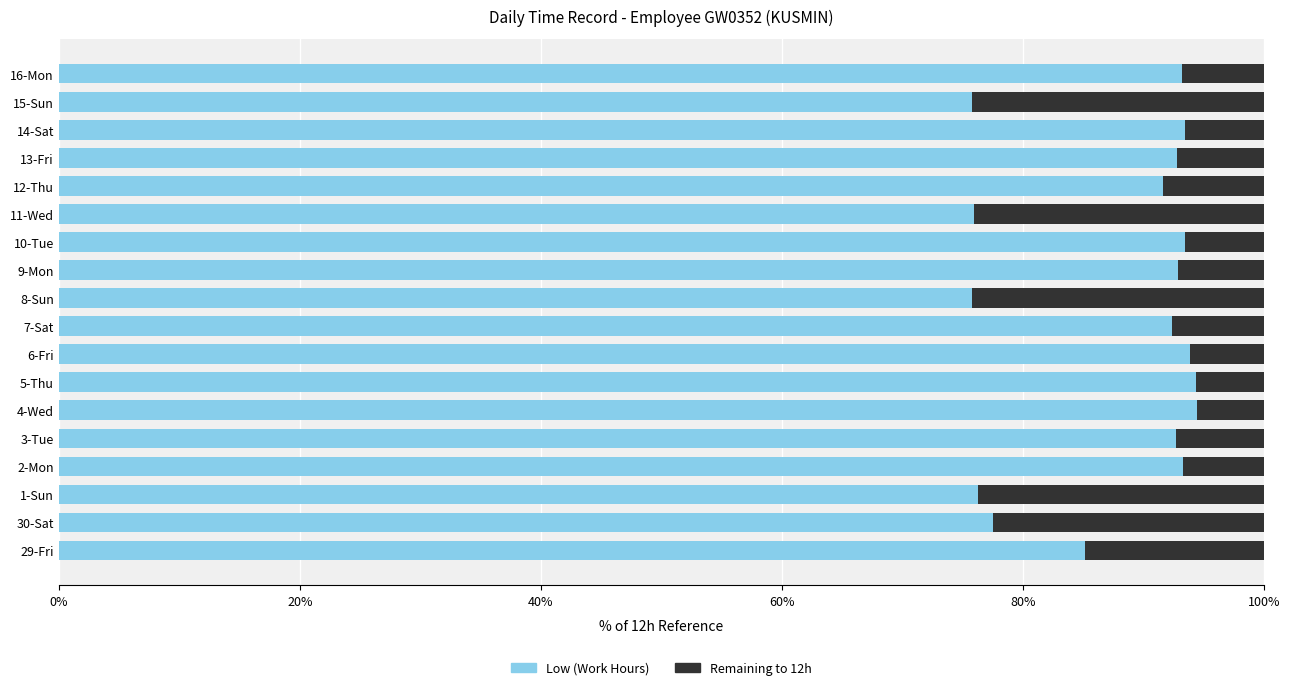

The Low (Work Hours) series shows 93.5 at 10-Tue. True or false?

True